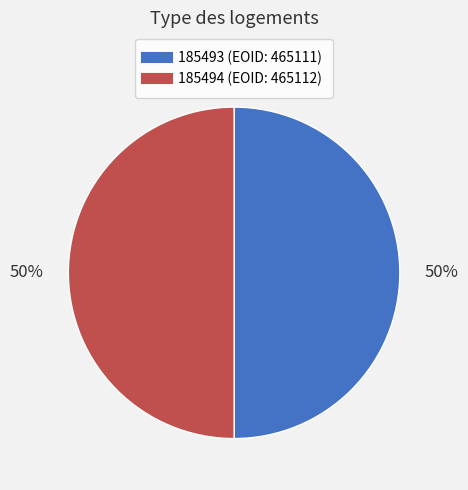

Is it true that 185494 is 57% of the pie?

False